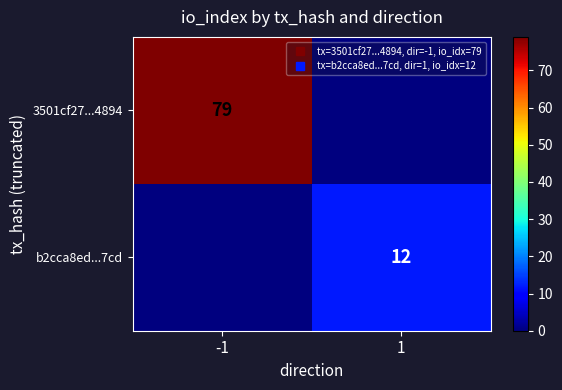

Which has a higher value, 1 or -1?

-1